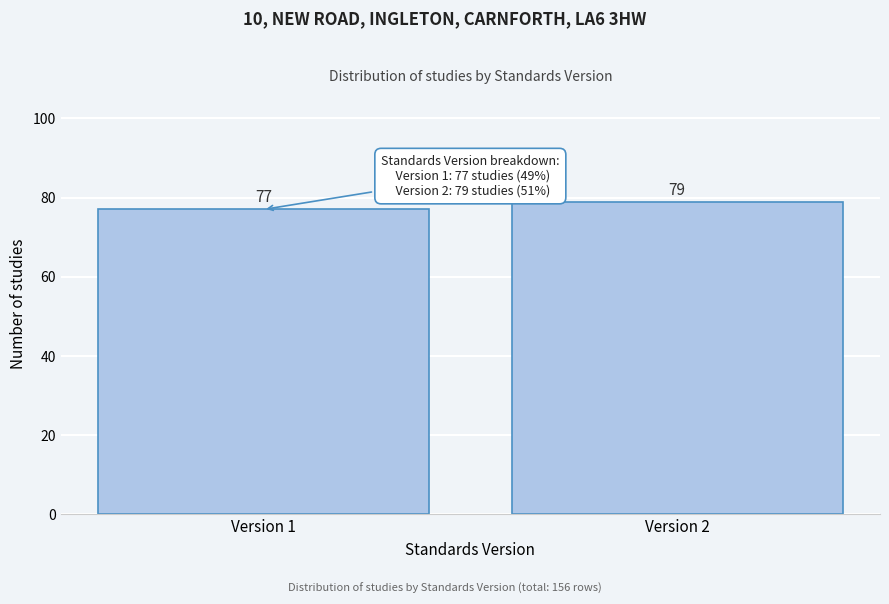

Reading right to left, list all the values displayed in this chart.

Version 2=79	Version 1=77